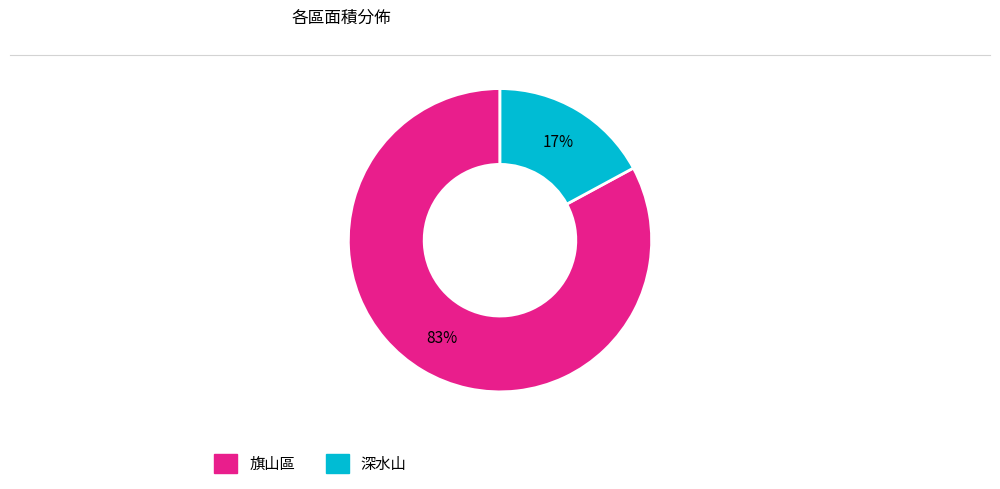

The 旗山區 slice represents 70% of the pie. True or false?

False